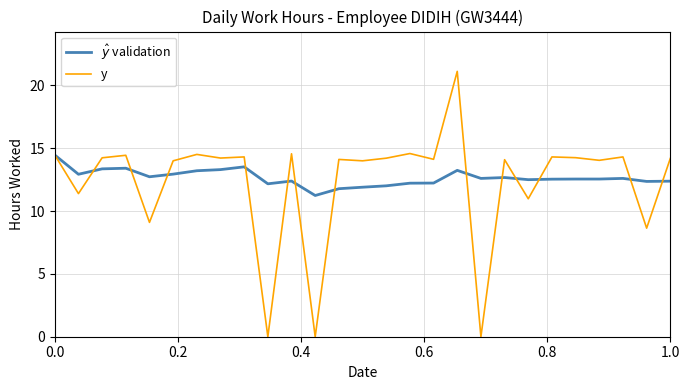

What are all the series names shown in the legend?

$\hat{y}$ validation, y